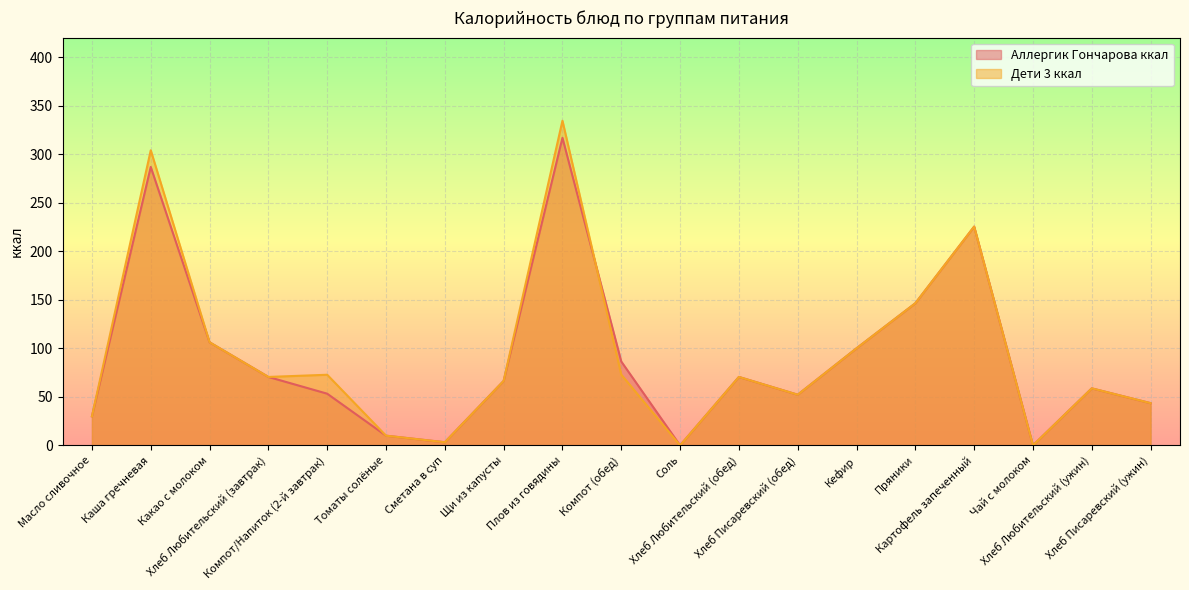

Reading right to left, transcribe all the data shown in this chart.

Аллергик Гончарова ккал: Хлеб Писаревский (ужин)=43.5	Хлеб Любительский (ужин)=58.8	Чай с молоком=0.0	Картофель запеченный=225.3	Пряники=146.4	Кефир=100.0	Хлеб Писаревский (обед)=52.2	Хлеб Любительский (обед)=70.5	Соль=0.0	Компот (обед)=86.4	Плов из говядины=316.8	Щи из капусты=66.4	Сметана в суп=3.2	Томаты солёные=10.0	Компот/Напиток (2-й завтрак)=53.2	Хлеб Любительский (завтрак)=70.5	Какао с молоком=106.2	Каша гречневая=286.8	Масло сливочное=29.9
Дети 3 ккал: Хлеб Писаревский (ужин)=43.5	Хлеб Любительский (ужин)=58.8	Чай с молоком=0.0	Картофель запеченный=225.3	Пряники=146.4	Кефир=100.0	Хлеб Писаревский (обед)=52.2	Хлеб Любительский (обед)=70.5	Соль=0.0	Компот (обед)=72.9	Плов из говядины=334.4	Щи из капусты=66.4	Сметана в суп=3.2	Томаты солёные=10.0	Компот/Напиток (2-й завтрак)=72.8	Хлеб Любительский (завтрак)=70.5	Какао с молоком=106.2	Каша гречневая=304.0	Масло сливочное=29.9